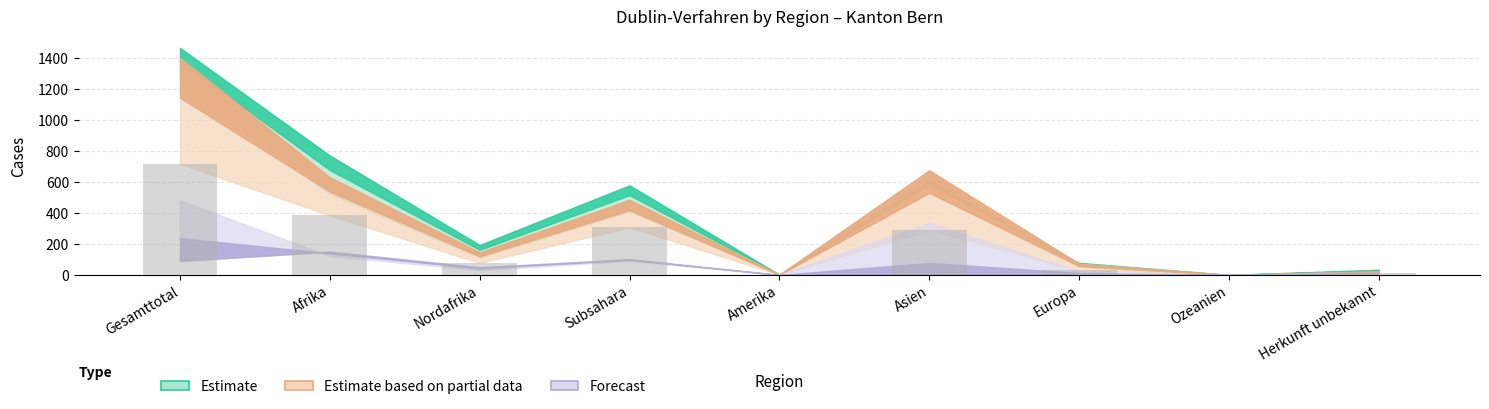

Is it true that the value at Europa is 30?

True